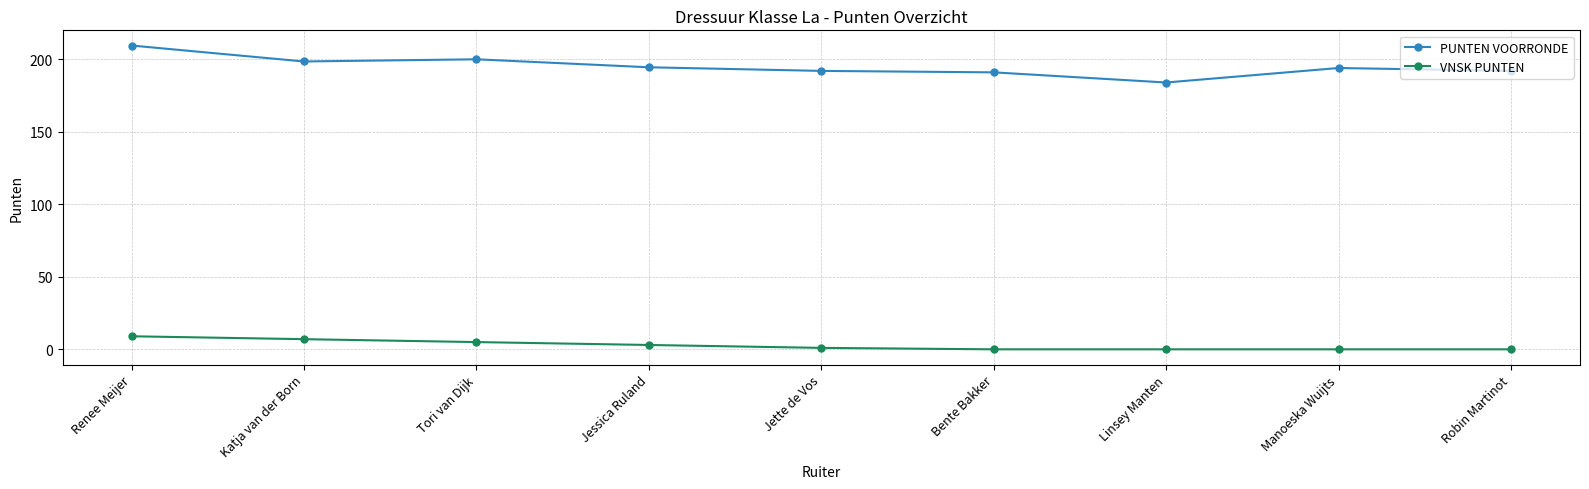

What is the difference between the highest and lowest values at Katja van der Born?

191.5